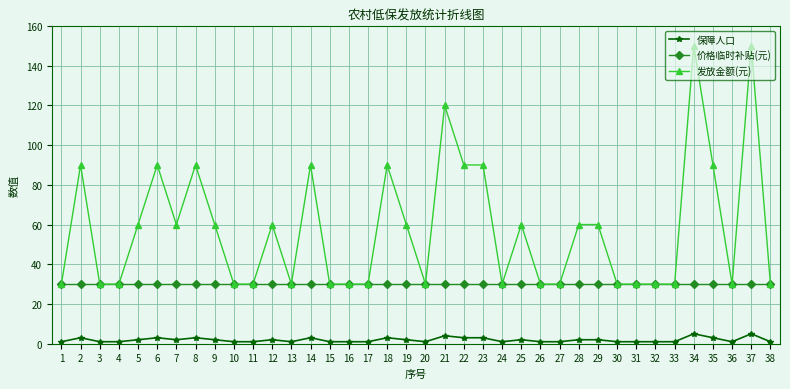

True or false: 价格临时补贴(元) and 保障人口 cross at least once.

False